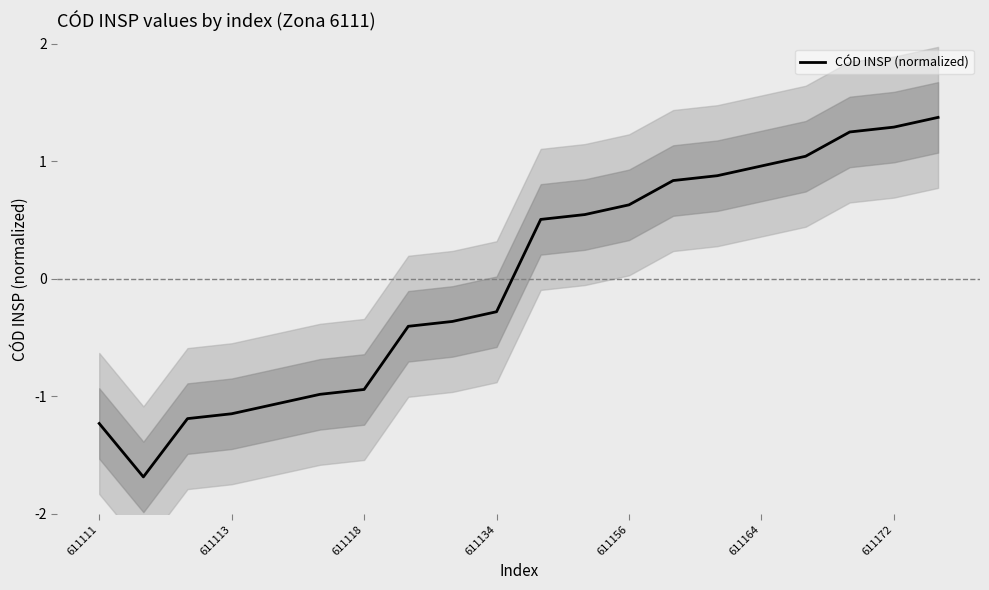

What is the lowest value of the CÓD INSP (normalized) series?

-1.7